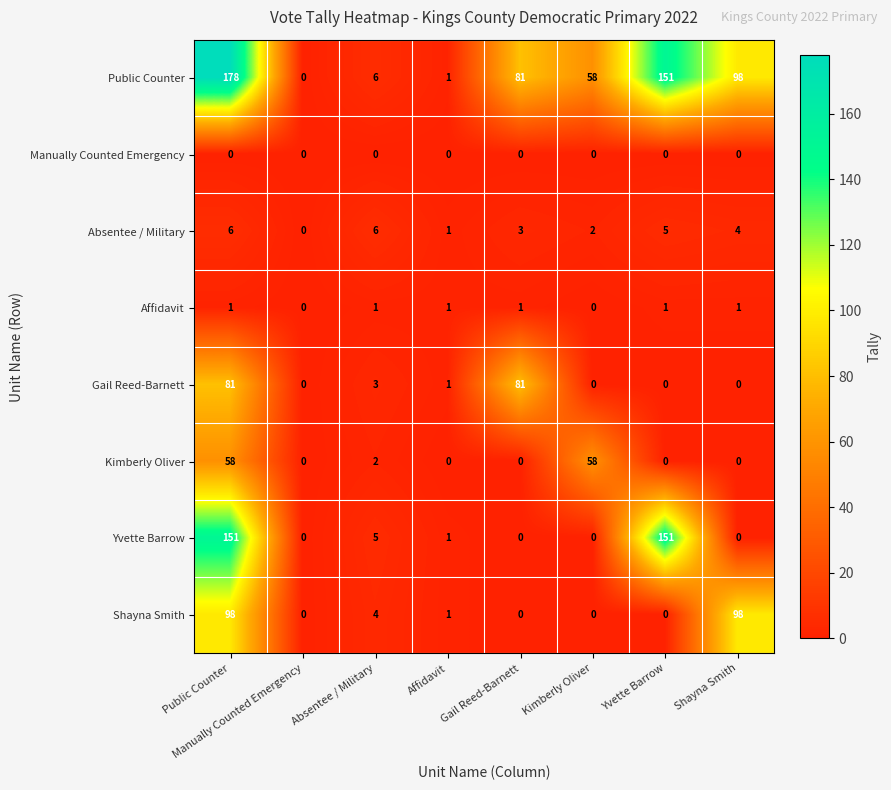

What is the spread (max minus min) of values at Kimberly Oliver?

58